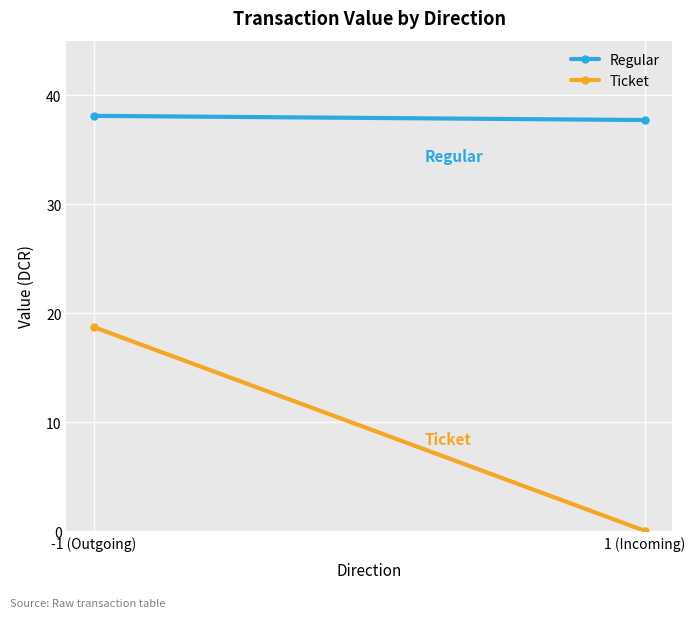

List the series in order of their overall mean, highest first.

Regular, Ticket